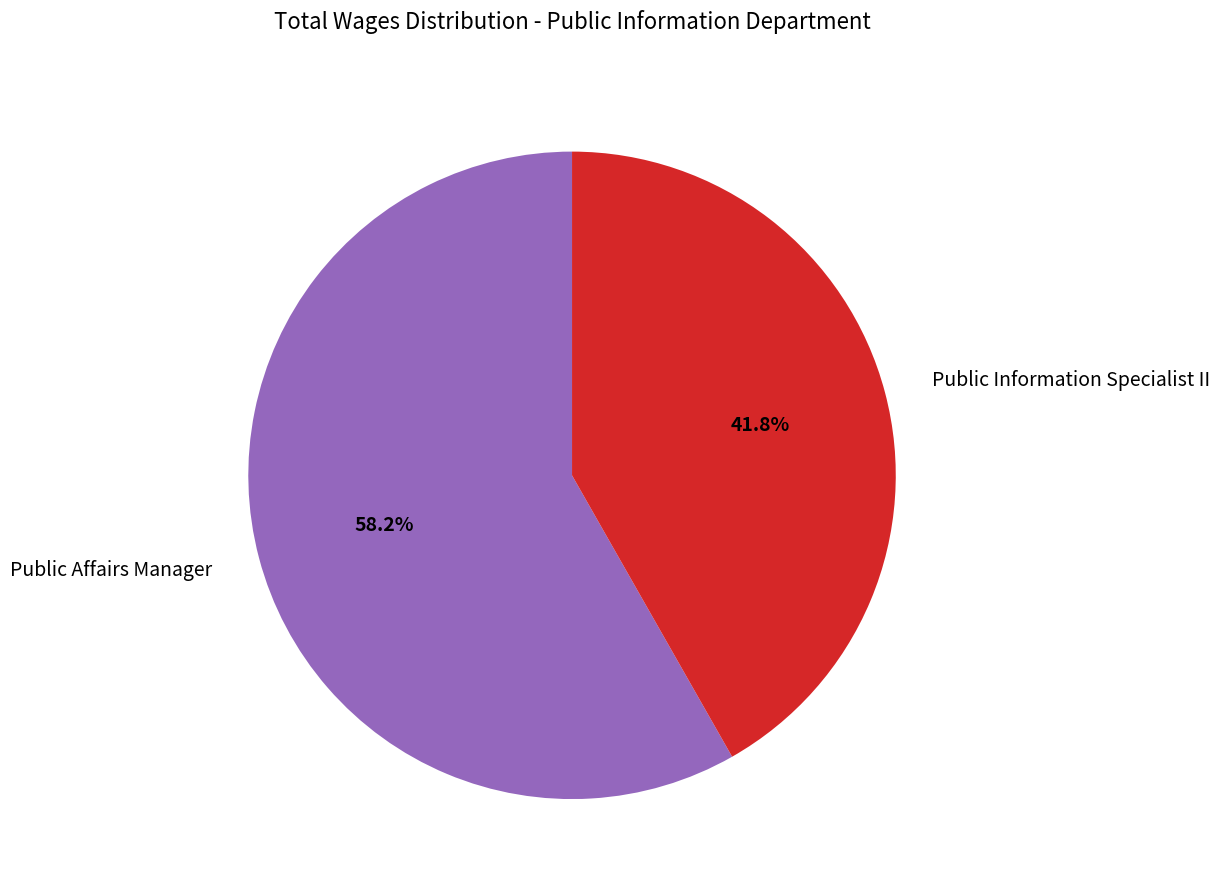

Which has a higher value, Public Information Specialist II or Public Affairs Manager?

Public Affairs Manager